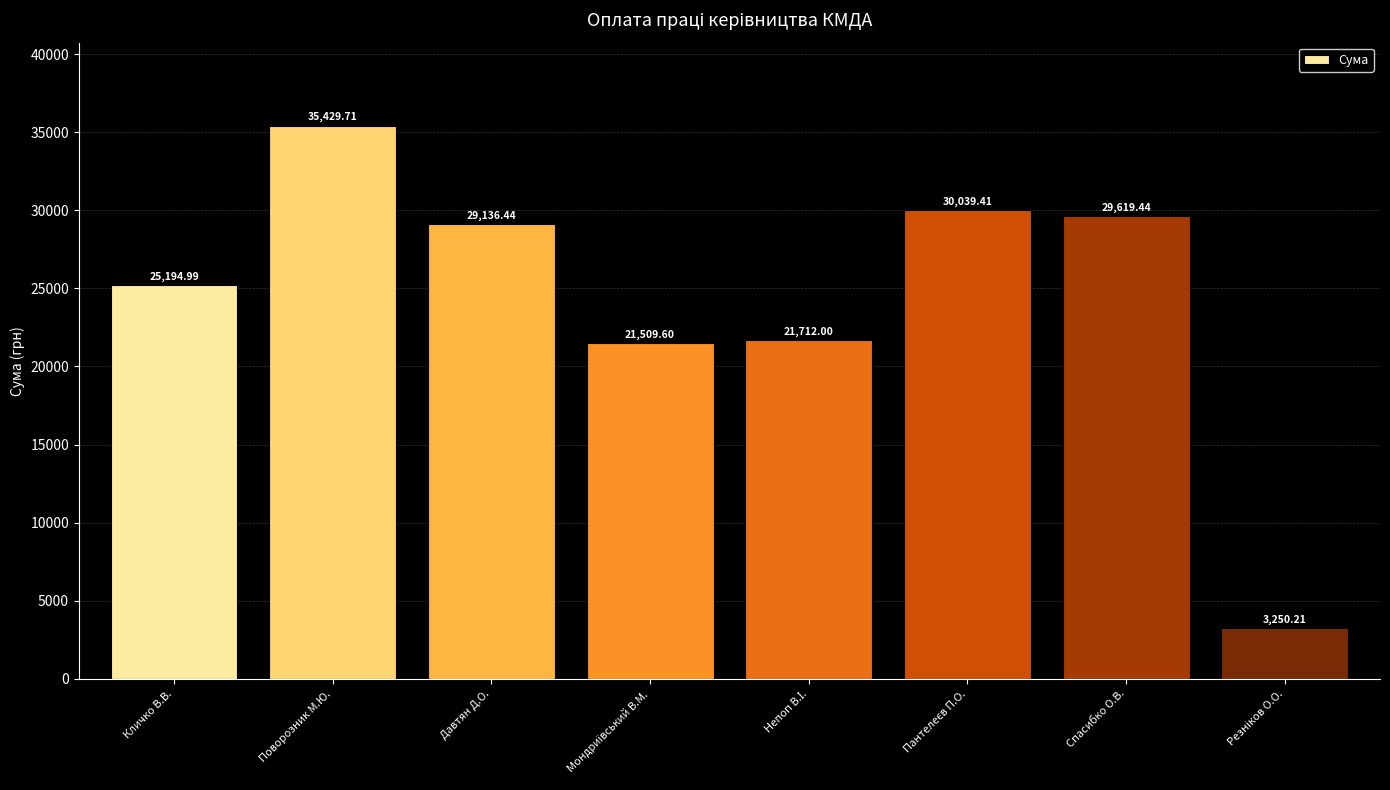

What is the difference between the second highest and minimum values?

26789.2